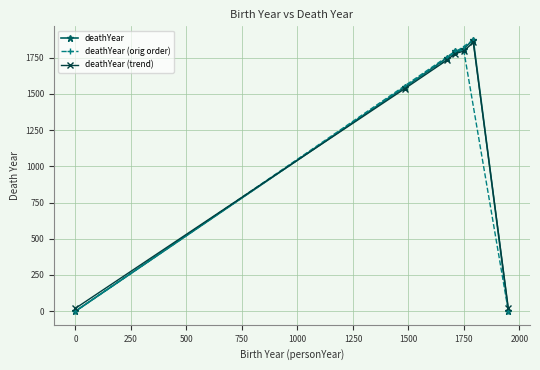

What is the value of the deathYear (trend) point at the 5th from the left?

1793.8